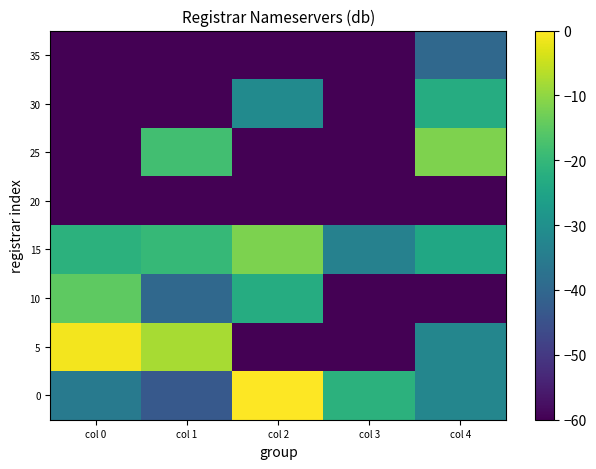

Which series has the largest range (max minus min)?

5